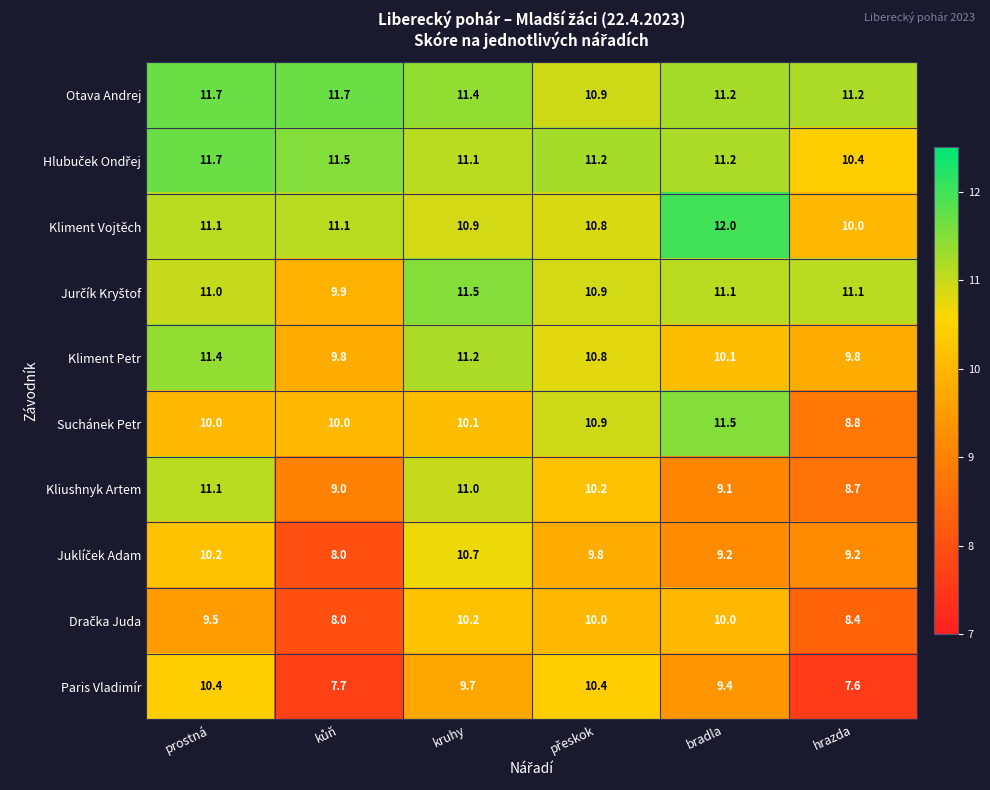

At which label does Otava Andrej first exceed 11?

prostná